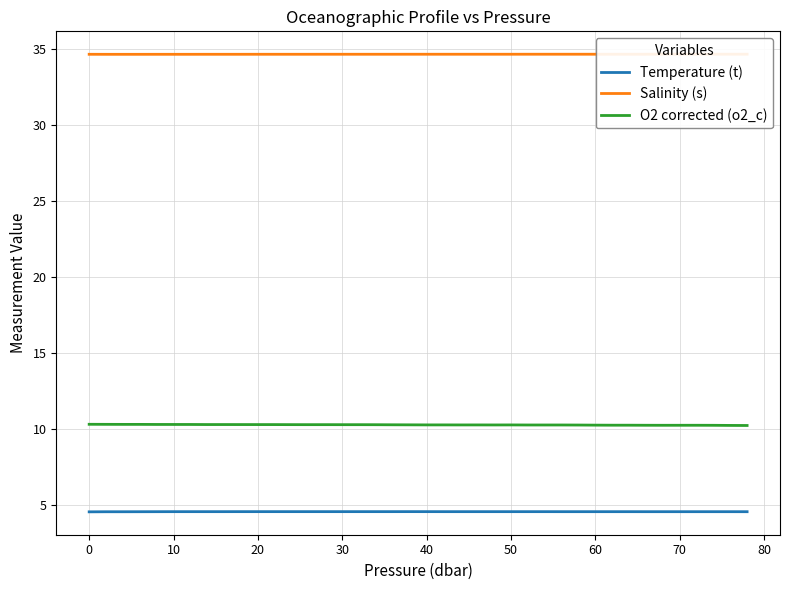

True or false: Temperature (t) and O2 corrected (o2_c) cross at least once.

False